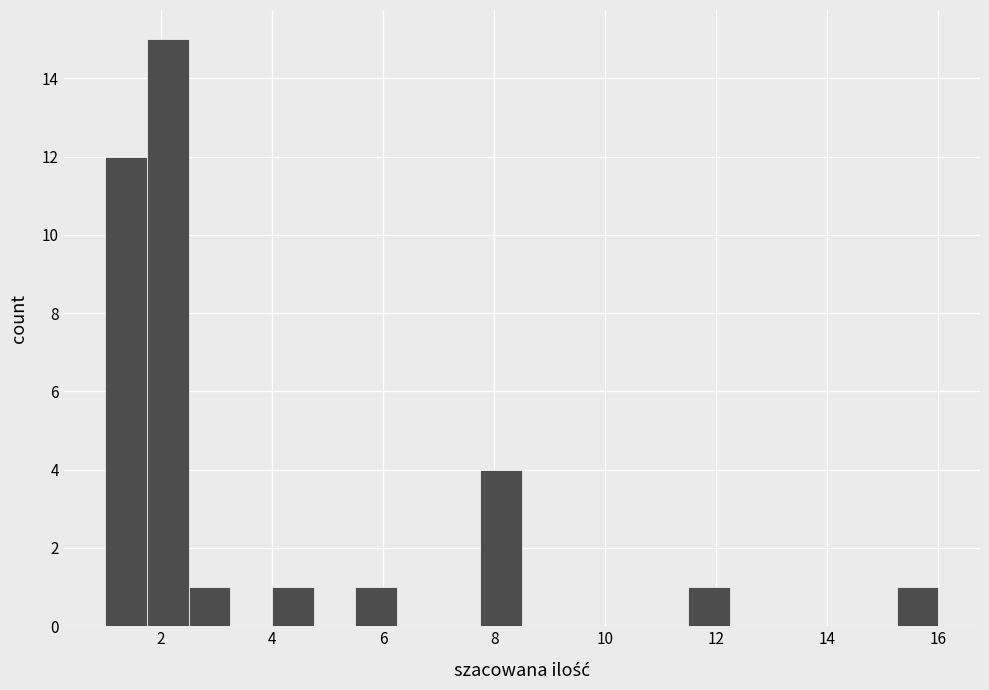

Read against the x-axis, roughly where is the centre of the tallest bar?

2.2